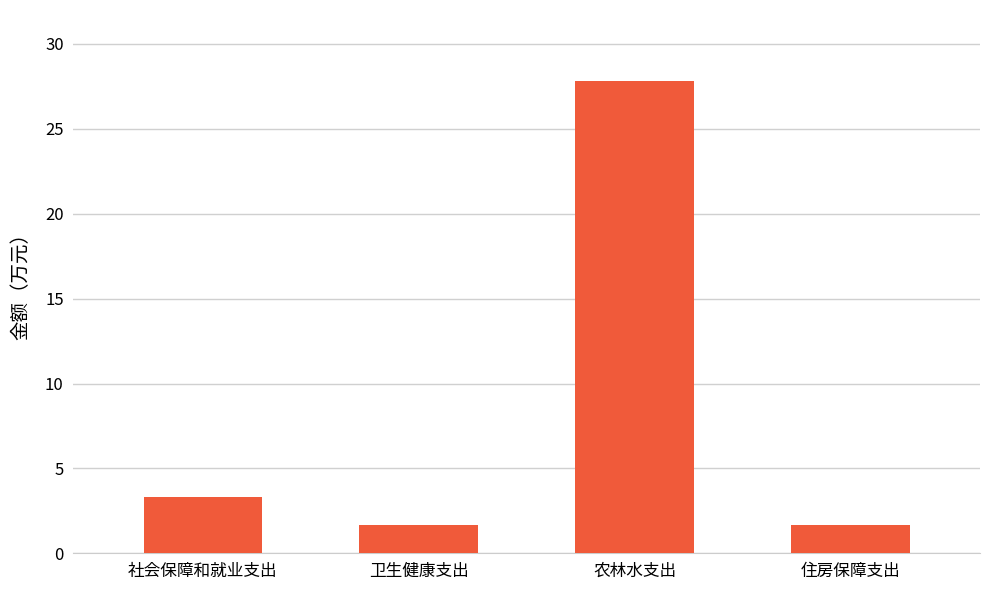

What is the maximum value shown in the chart?

27.8